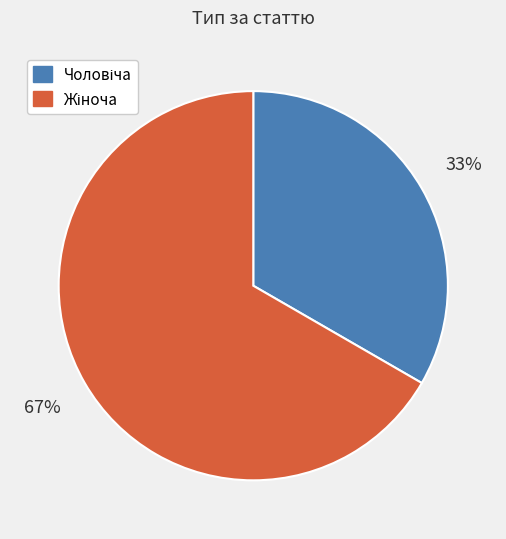

Does any single category account for the majority?

Yes